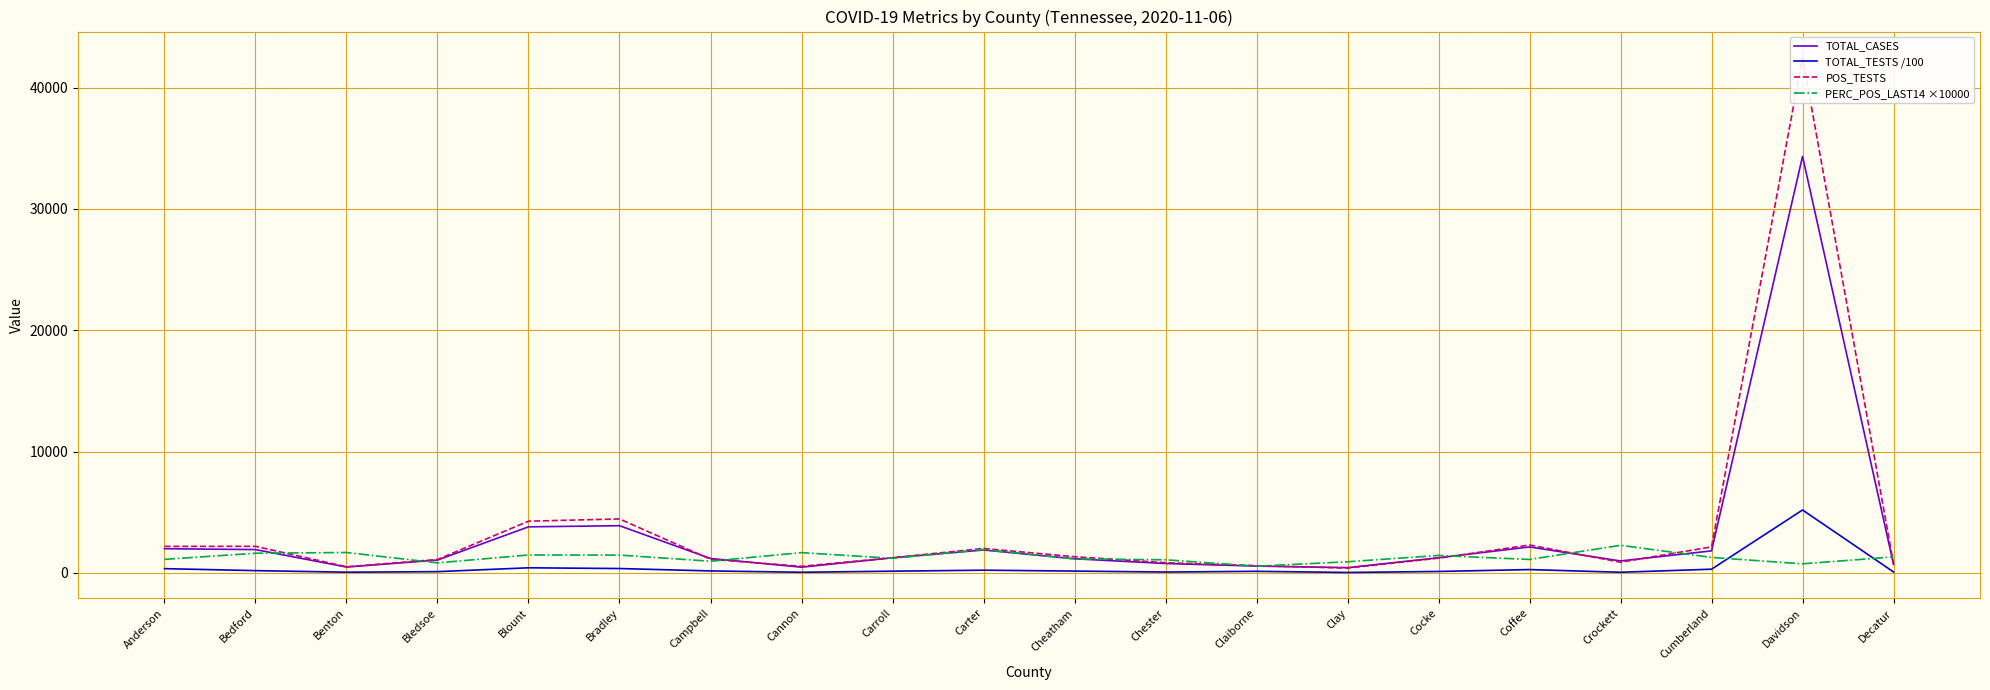

Between Bedford and Decatur, which series saw the biggest shift?

POS_TESTS